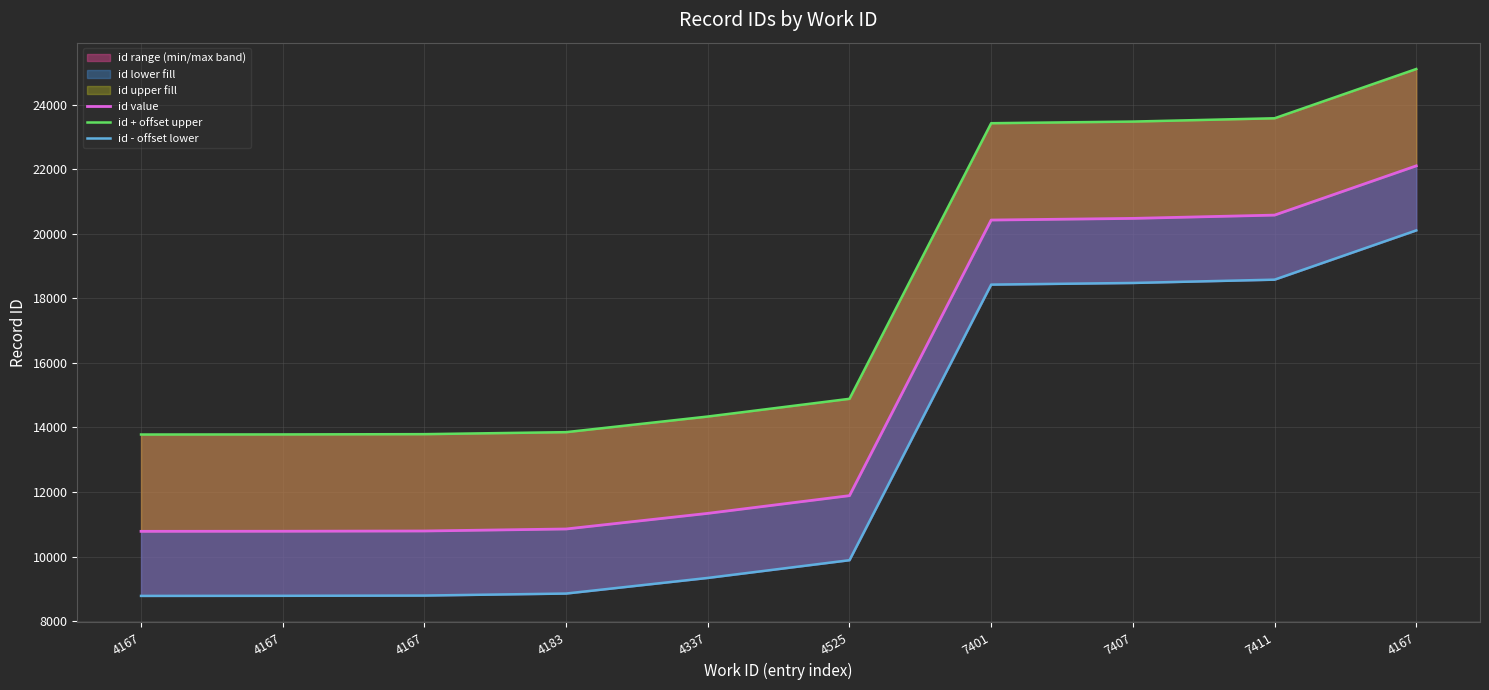

What is the value of the id - offset lower point at the 2nd from the left?

8781